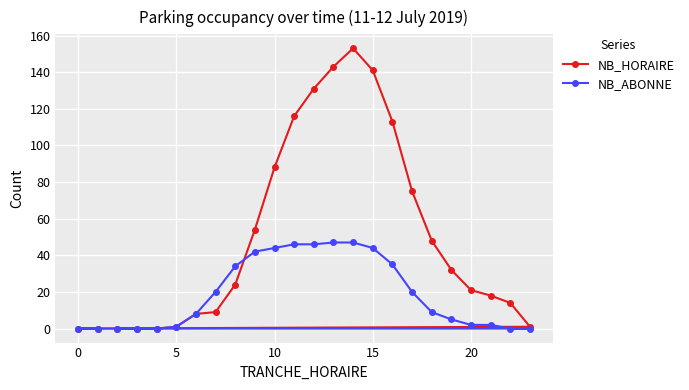

What is the difference between the maximum and minimum values in the NB_ABONNE series?

47